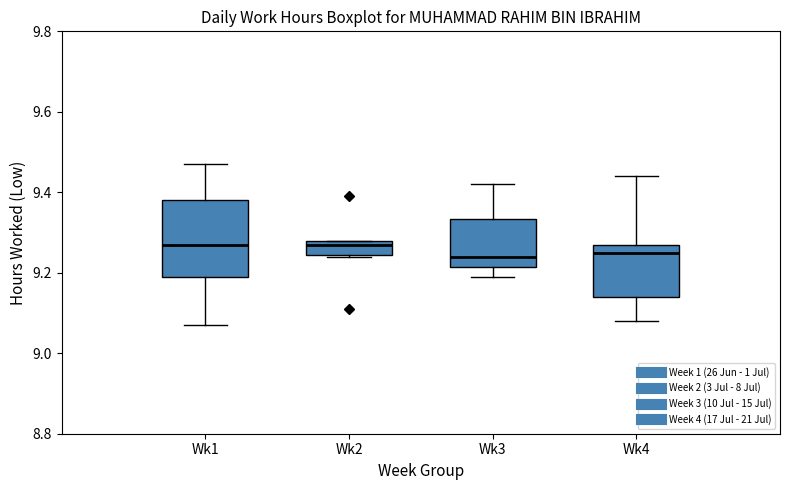

Reading left to right, transcribe this box plot: for each box, give where its median line is, the range the box spans, and where its two whiskers end, as read against the y-axis. The values are not printed on the chart, so give them approximately, as read against the axis.

Wk1: median 9.28, box 9.20 to 9.38, whiskers 9.08 to 9.48
Wk2: median 9.28 (just below the box's upper edge), box 9.24 to 9.28, whiskers 9.24 to 9.28
Wk3: median 9.24, box 9.22 to 9.34, whiskers 9.20 to 9.42
Wk4: median 9.26, box 9.14 to 9.28, whiskers 9.08 to 9.44